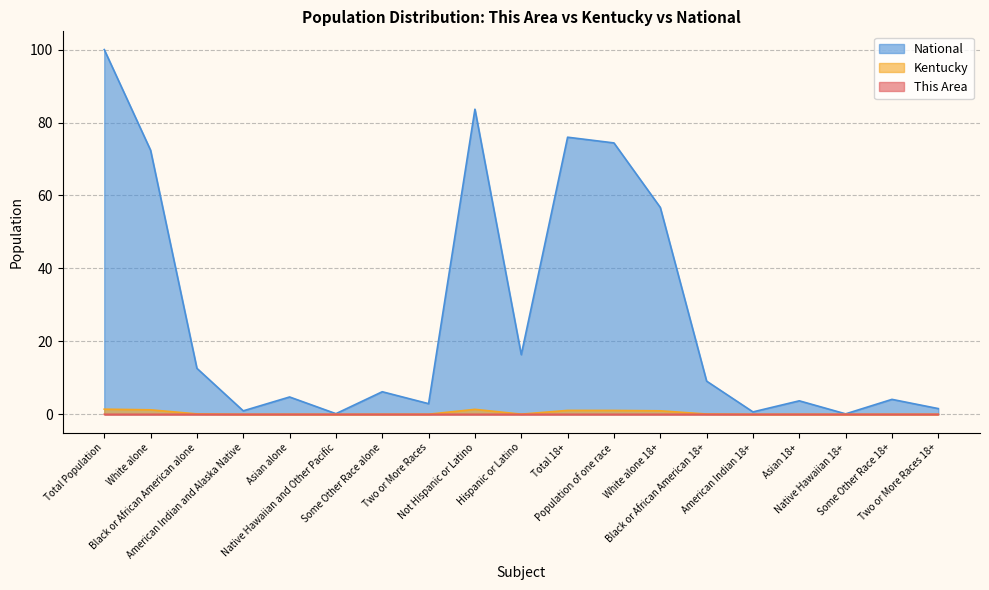

Which series has the largest range (max minus min)?

National